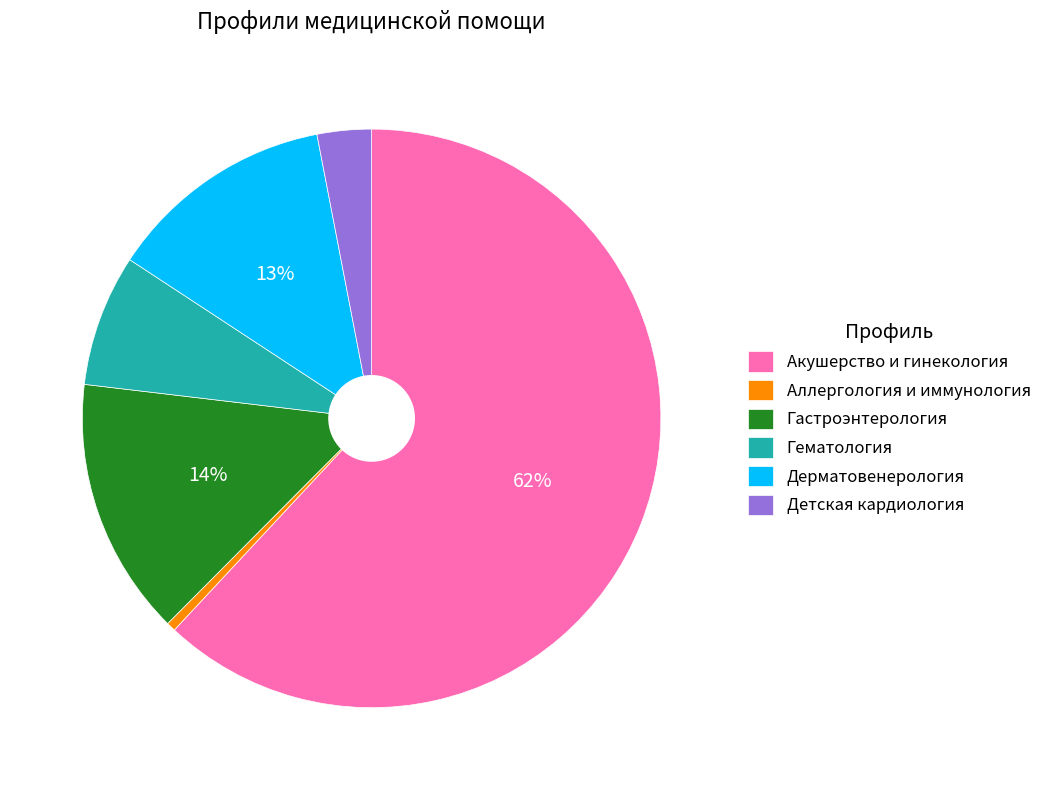

Is the sum of Акушерство и гинекология and Гематология greater than half?

Yes